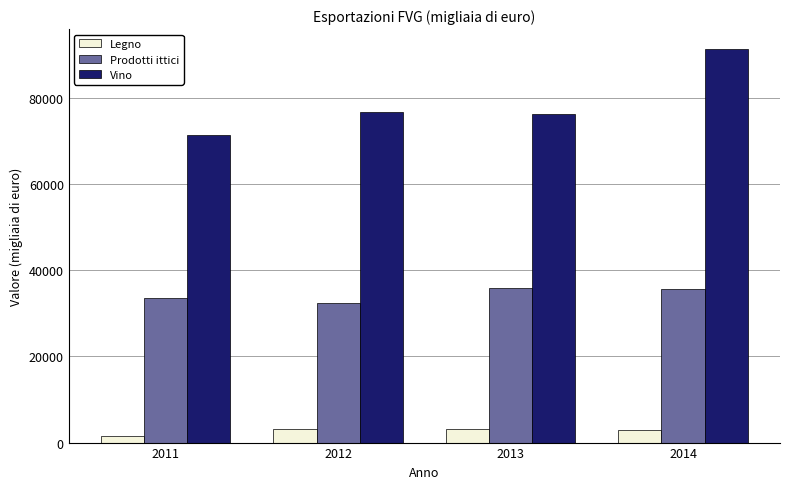

How many groups of bars are there?

4